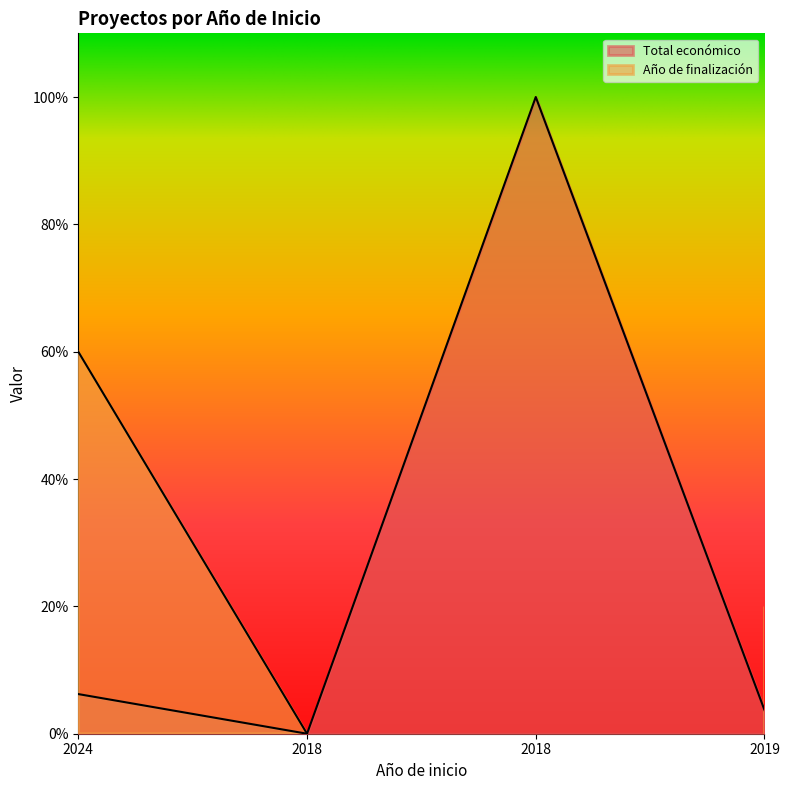

True or false: there are more than 1 points higher than both neighbors.

False